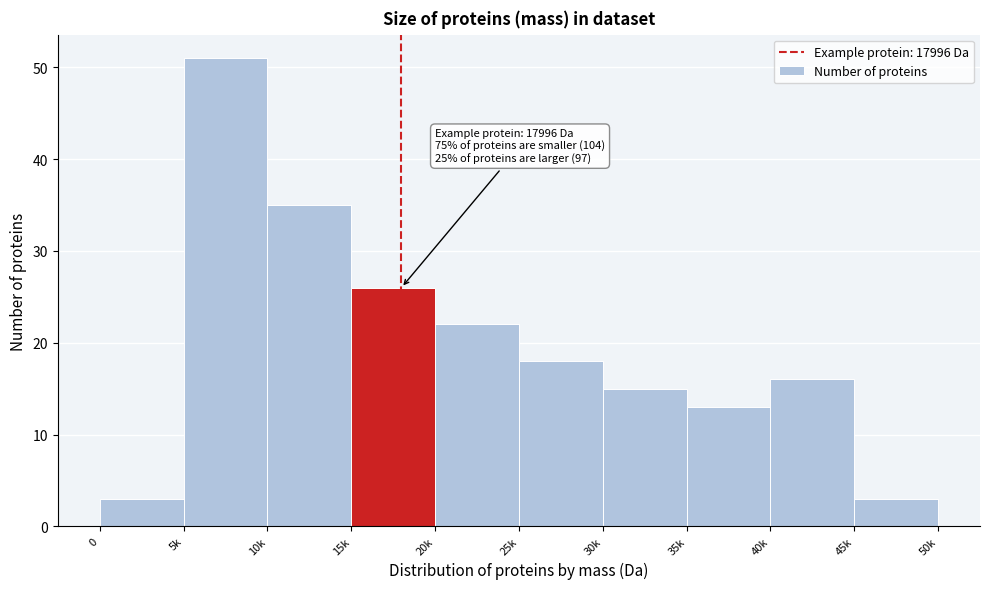

Reading left to right, what are all the values shown in this chart?

0=3	5k=51	10k=35	15k=26	20k=22	25k=18	30k=15	35k=13	40k=16	45k=3